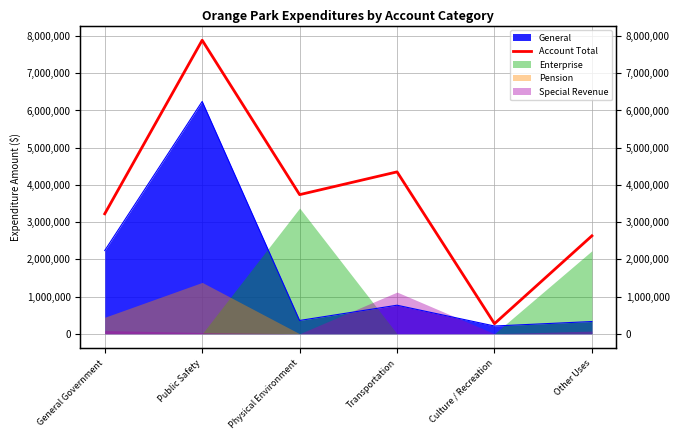

How many points are lower than both their immediate neighbors (excluding endpoints)?

2